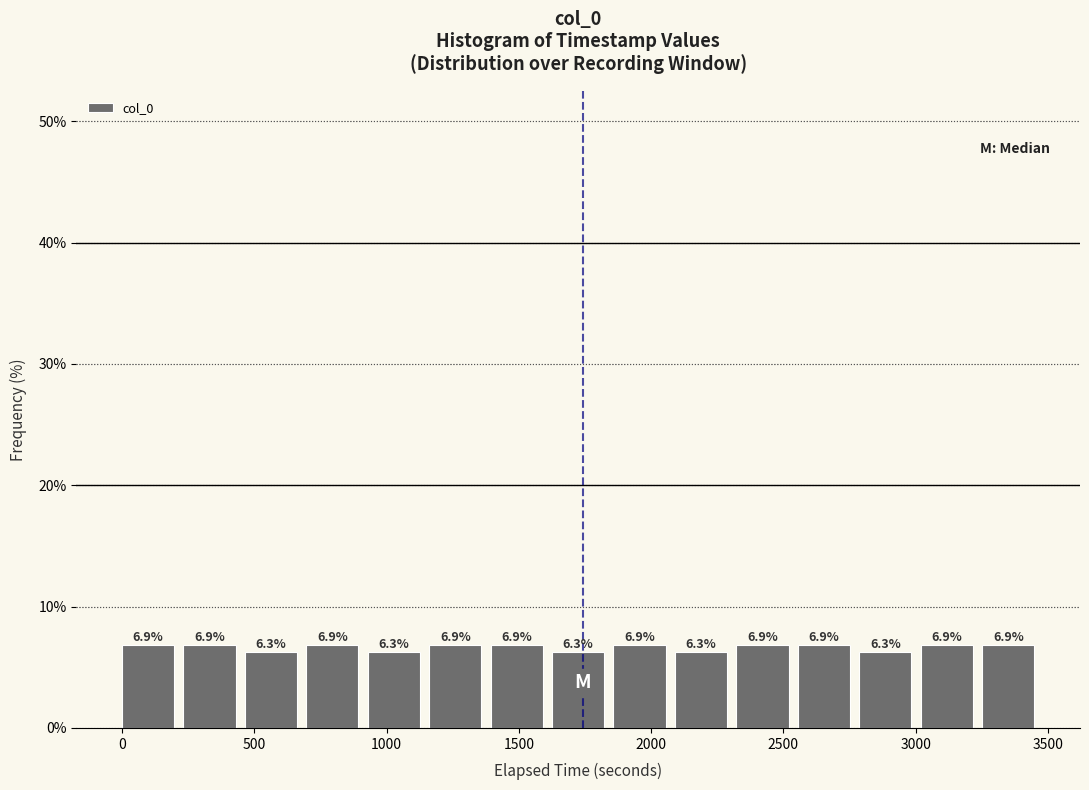

Reading left to right, transcribe this chart: for each bar, give the range it covers on the x-axis and its height. The bar edges are not printed on the chart, so give them approximately, as read against the axis.

0 to 250: 6.9
250 to 450: 6.9
450 to 700: 6.3
700 to 950: 6.9
950 to 1150: 6.3
1150 to 1400: 6.9
1400 to 1650: 6.9
1650 to 1850: 6.3
1850 to 2100: 6.9
2100 to 2300: 6.3
2300 to 2550: 6.9
2550 to 2800: 6.9
2800 to 3000: 6.3
3000 to 3250: 6.9
3250 to 3500: 6.9